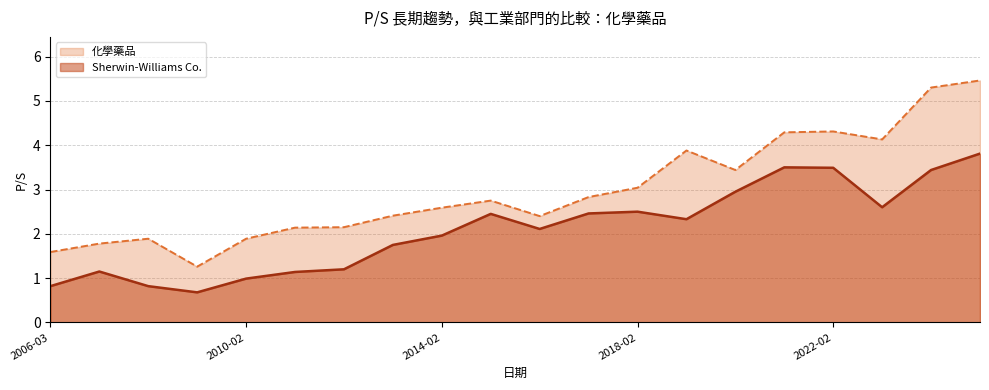

At which label does 化學藥品 reach its peak?

2025-02-20